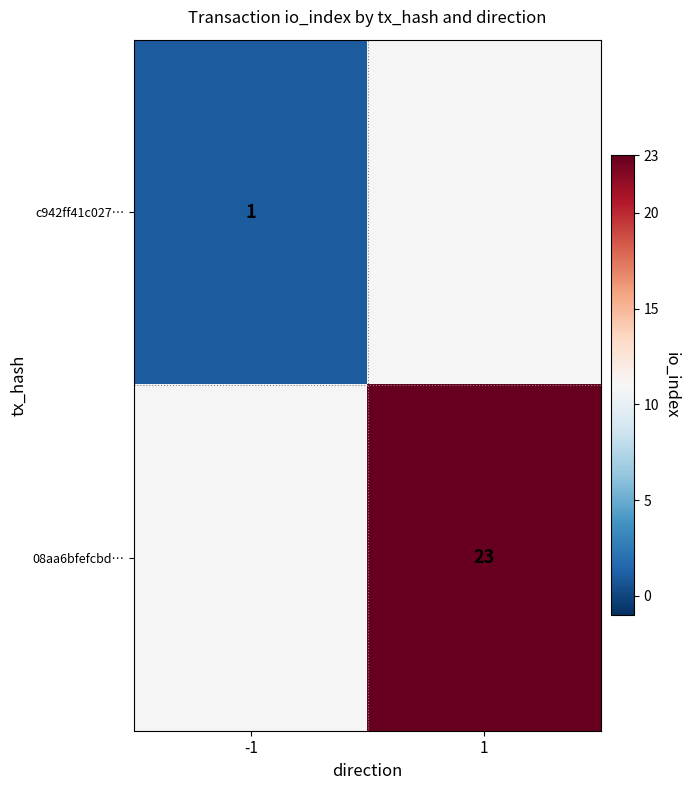

Is it true that 08aa6bfefcbd… equals 36 at 1?

False